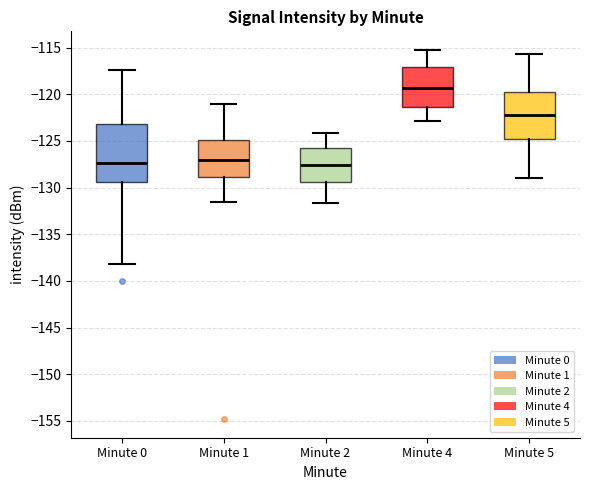

Reading left to right, transcribe this box plot: for each box, give where its median line is, the range the box spans, and where its two whiskers end, as read against the y-axis. The values are not printed on the chart, so give them approximately, as read against the axis.

Minute 0: median -127.5, box -129.5 to -123.0, whiskers -138.0 to -117.5
Minute 1: median -127.0, box -129.0 to -125.0, whiskers -131.5 to -121.0
Minute 2: median -127.5, box -129.5 to -126.0, whiskers -131.5 to -124.0
Minute 4: median -119.5, box -121.5 to -117.0, whiskers -123.0 to -115.0
Minute 5: median -122.0, box -125.0 to -120.0, whiskers -129.0 to -115.5